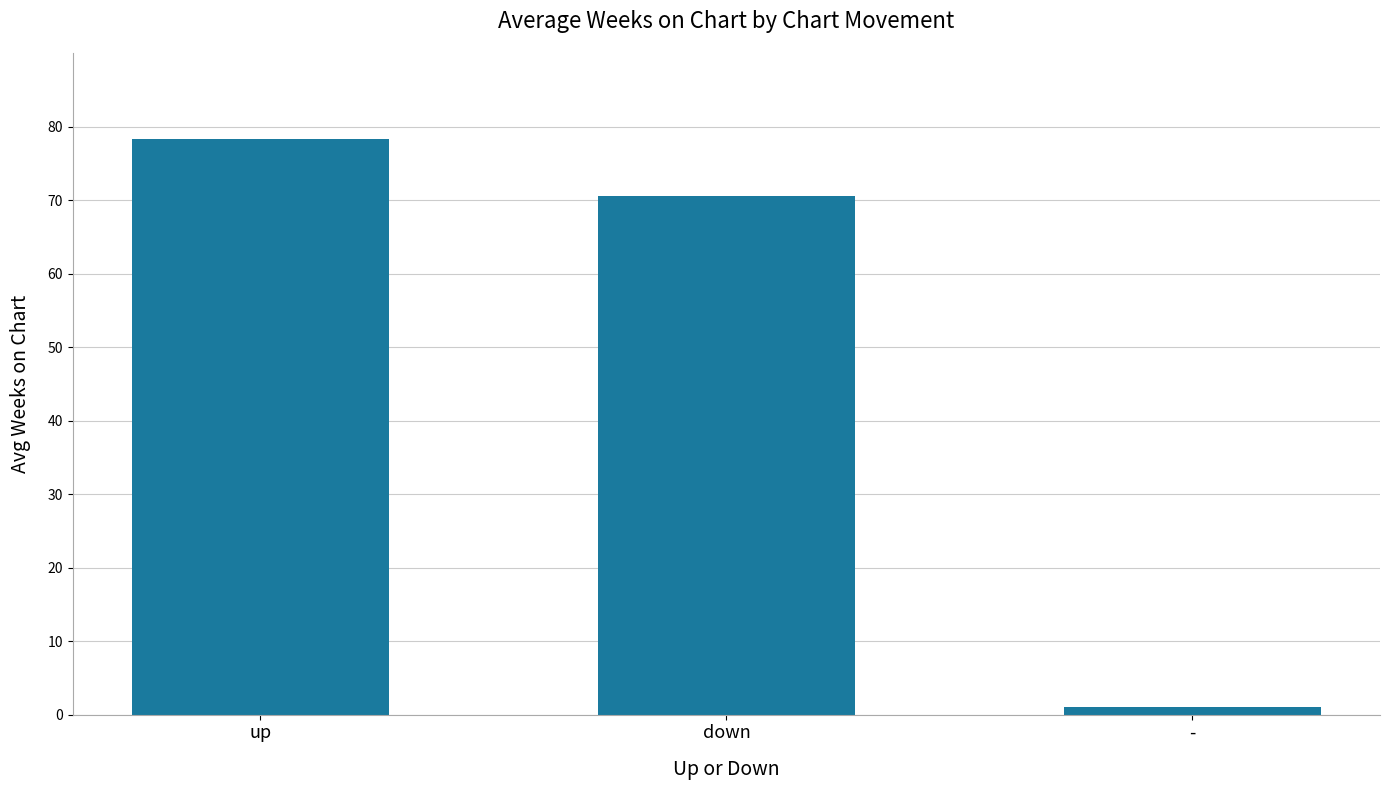

What is the value of the 3rd bar from the left?

1.0